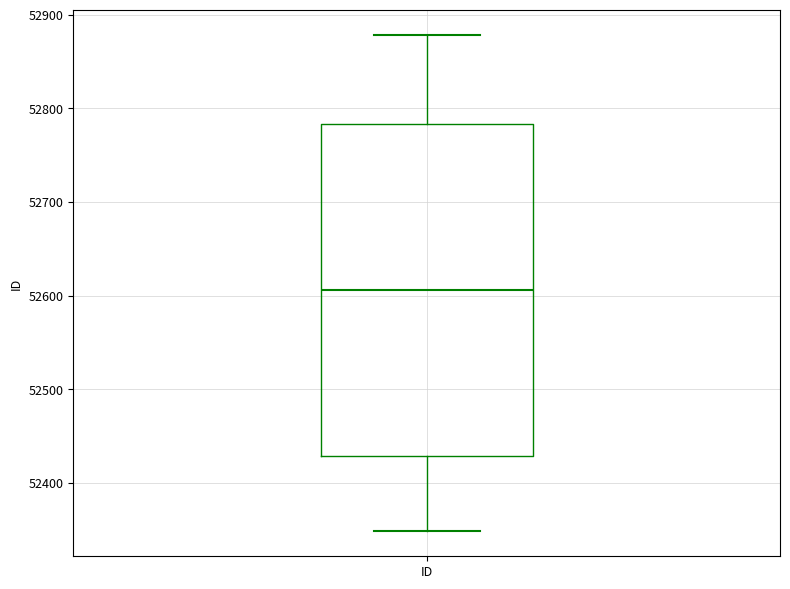

Where is the upper edge of the box for ID on the y-axis? The values are not printed on the chart, so give them approximately, as read against the axis.

52780